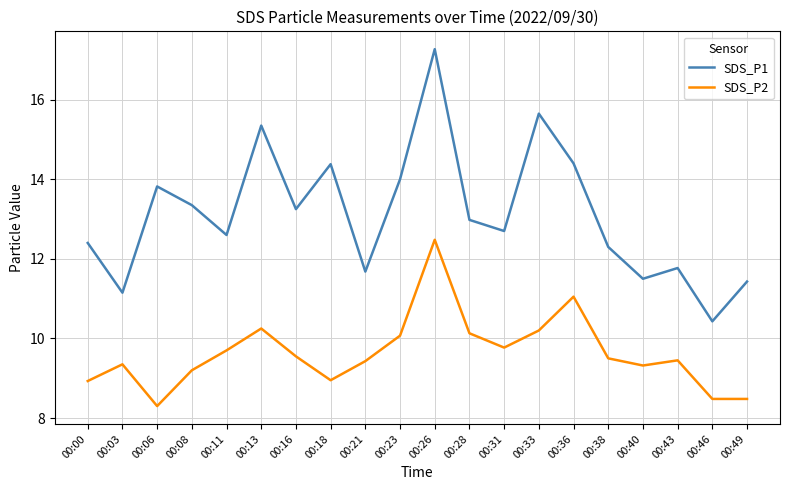

At how many categories does at least one series exceed 16?

1